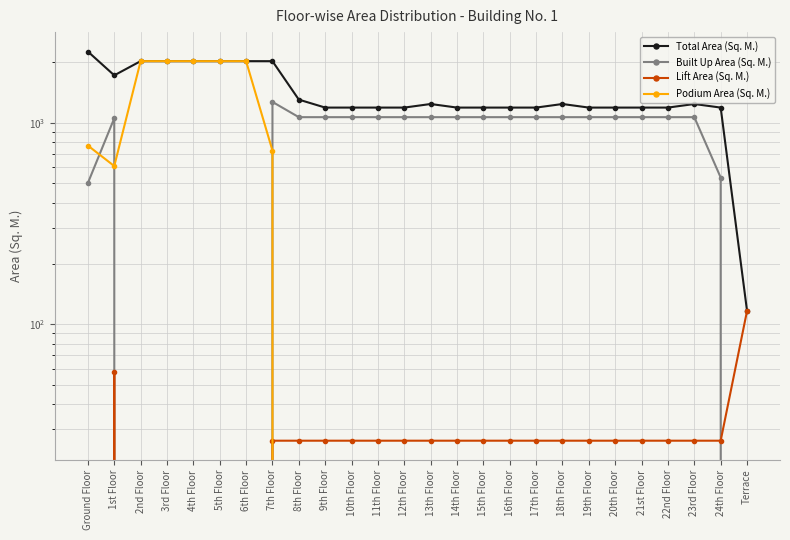

What is the spread (max minus min) of values at 21st Floor?

1190.4